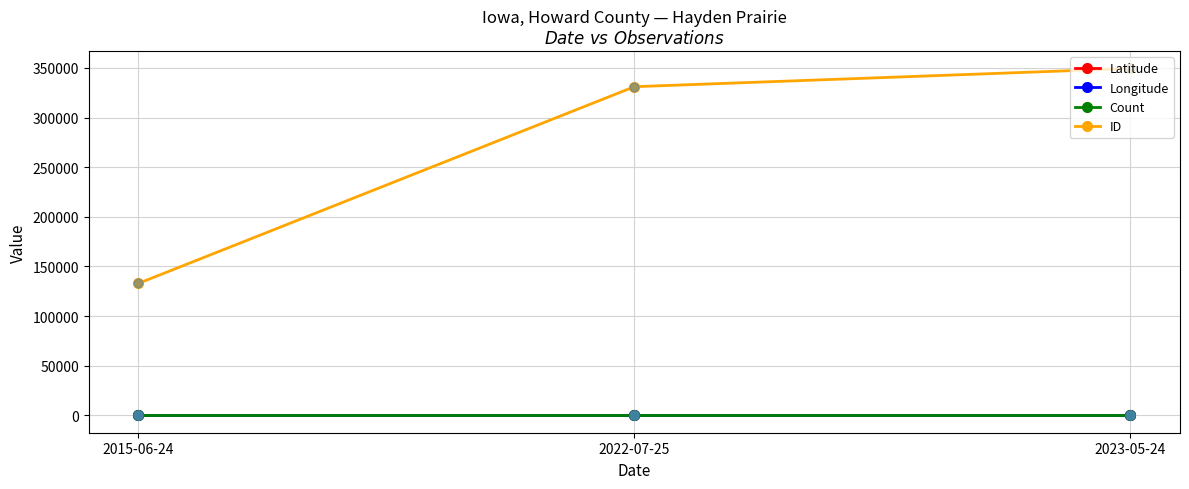

What are all the series names shown in the legend?

Latitude, Longitude, Count, ID